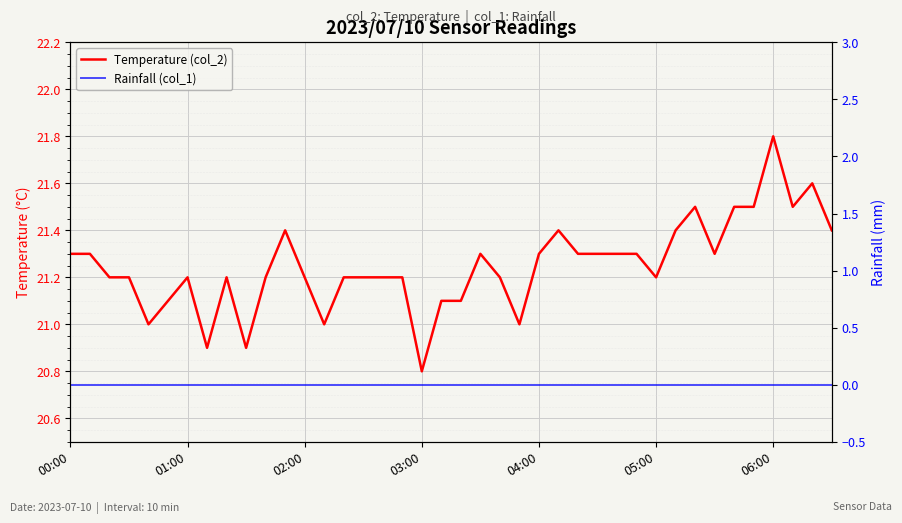

The value of Rainfall (col_1) at 34 is 0.0. True or false?

True